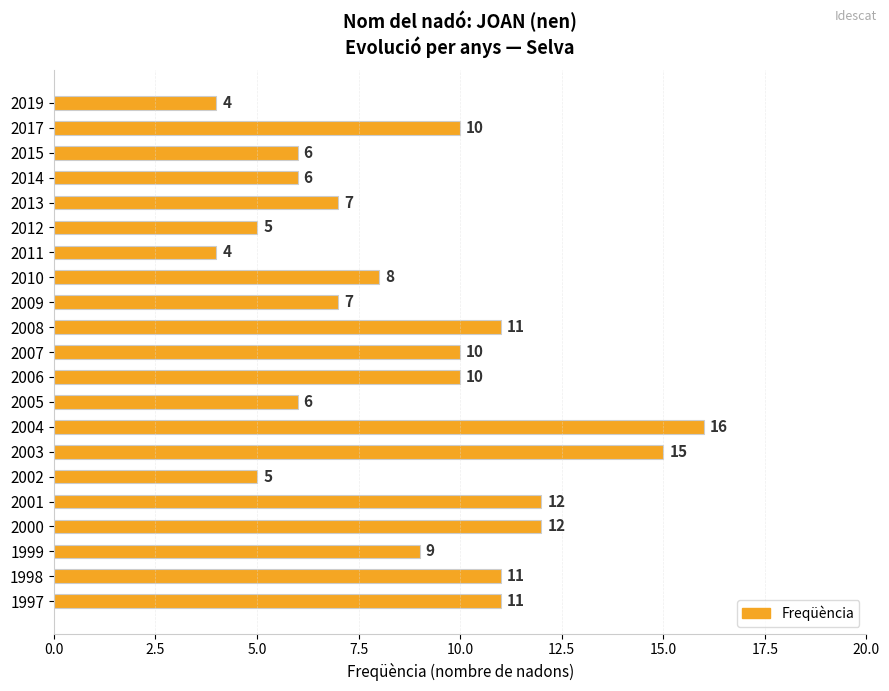

What is the average value?

9